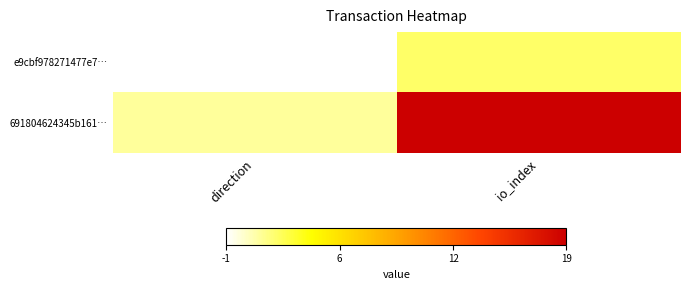

Reading left to right, what are all the values shown in this chart?

e9cbf978271477e7…: direction=0	io_index=3
691804624345b161…: direction=2	io_index=20